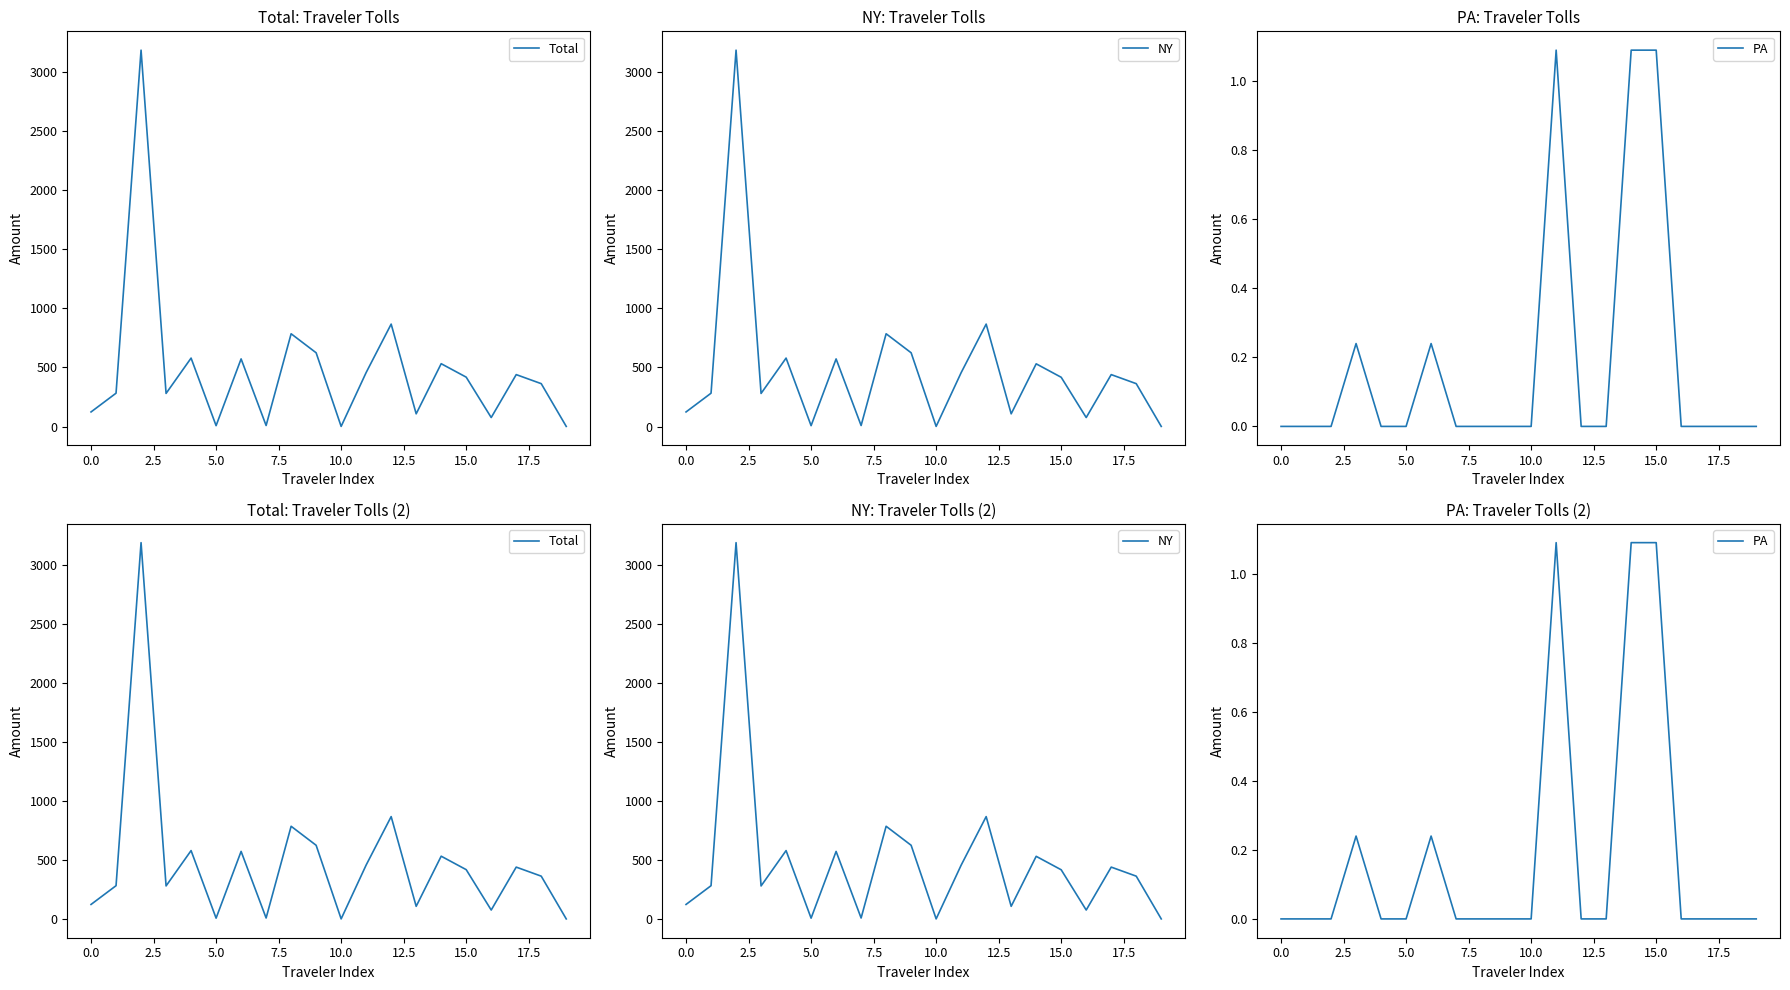

How many data points in NY are above 416?

10